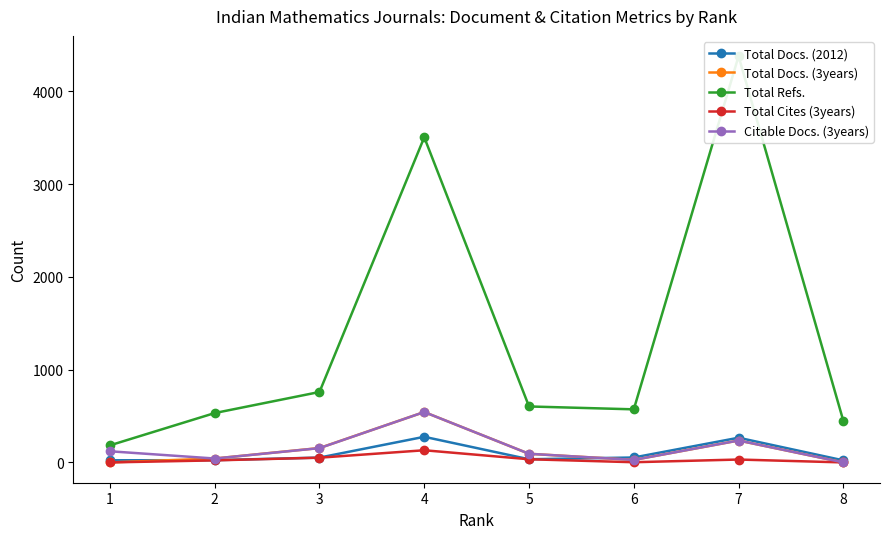

Is the value of Total Refs. at 8 greater than the value of Total Docs. (2012) at 7?

Yes